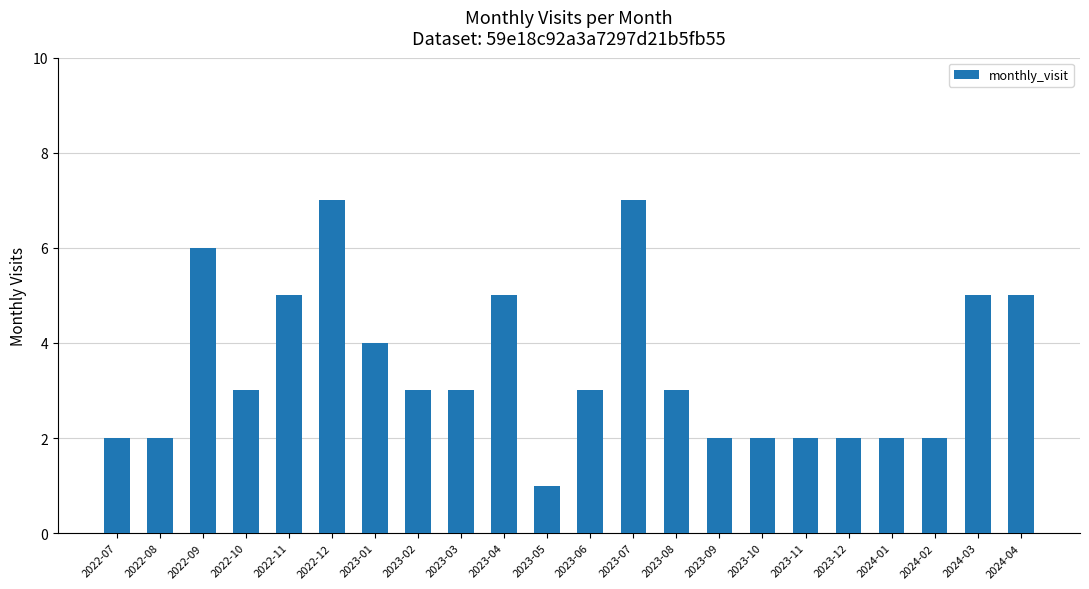

Reading right to left, extract all data points from this chart.

5	5	2	2	2	2	2	2	3	7	3	1	5	3	3	4	7	5	3	6	2	2